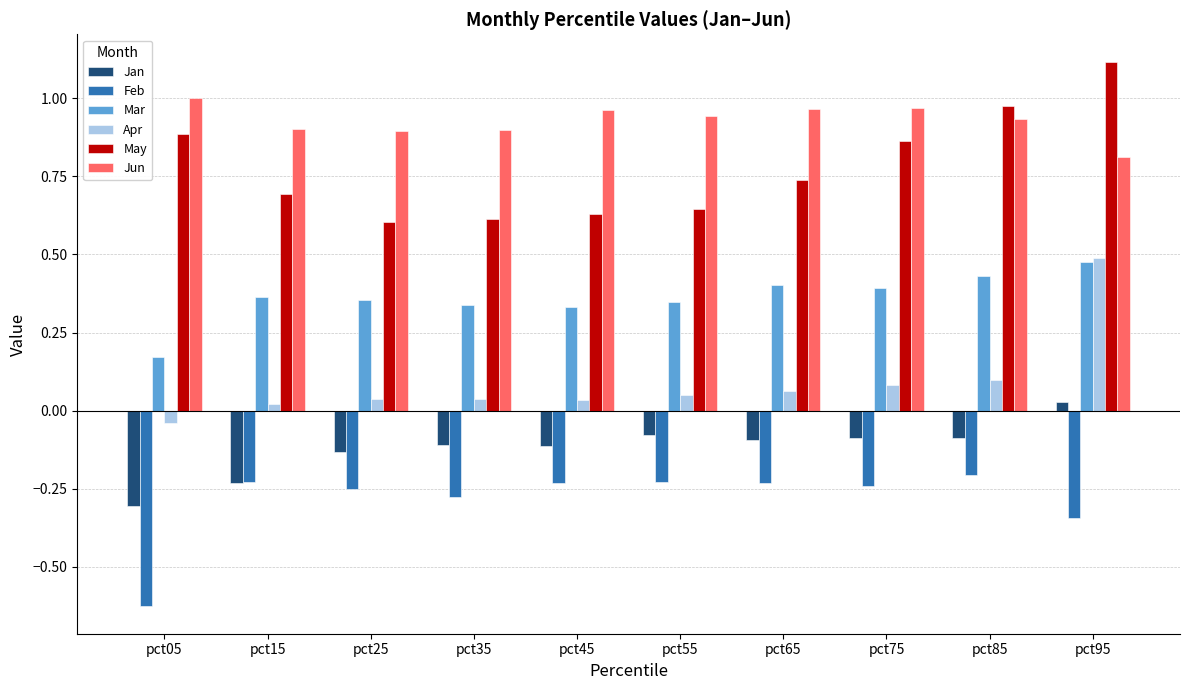

How many data points does each series have?

10